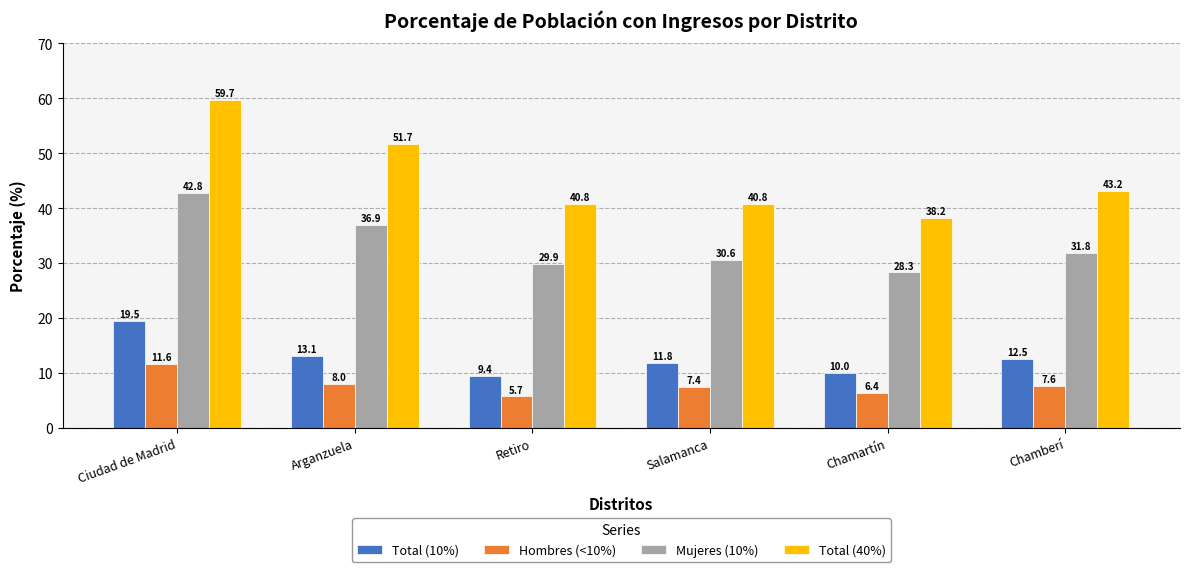

Is it true that Hombres (<10%) equals 7.6 at Chamberí?

True